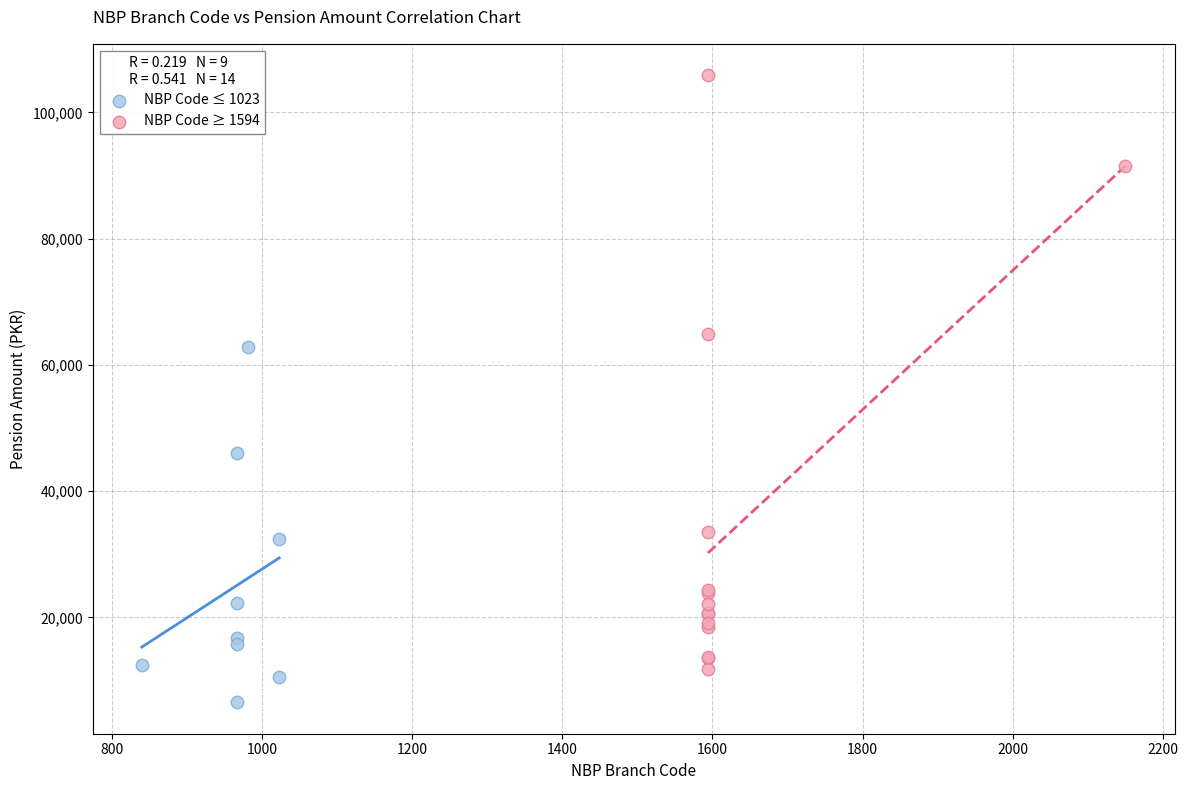

Which series reaches the maximum Y coordinate?

NBP Code ≥ 1594